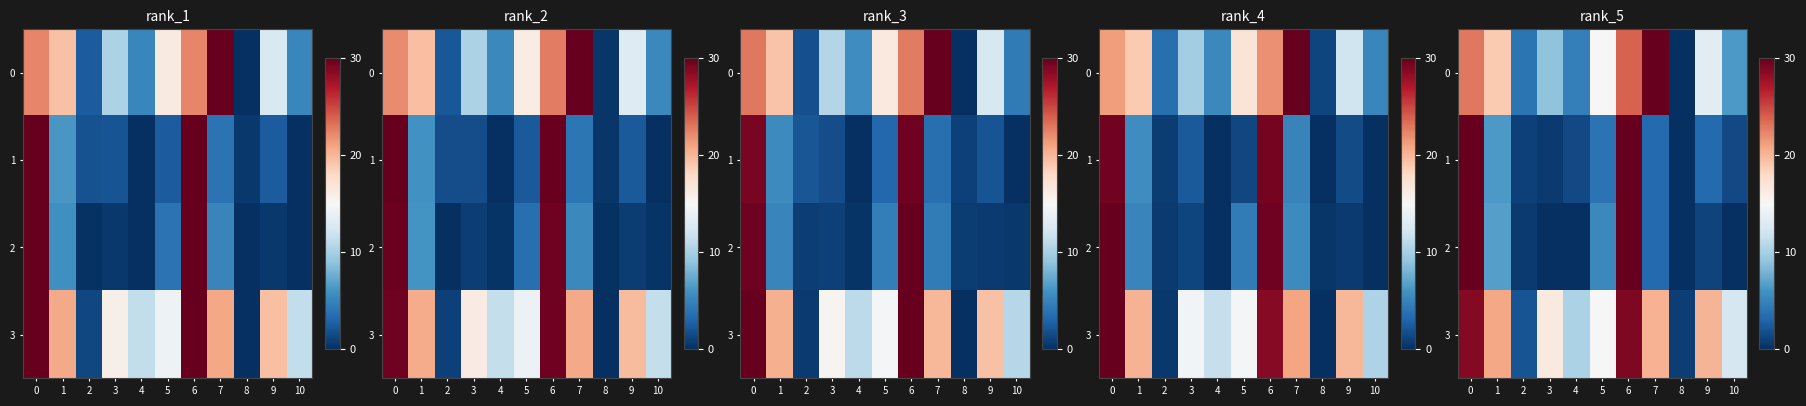

Rank the series at 8 from highest to lowest value.

3, 1, 0, 2